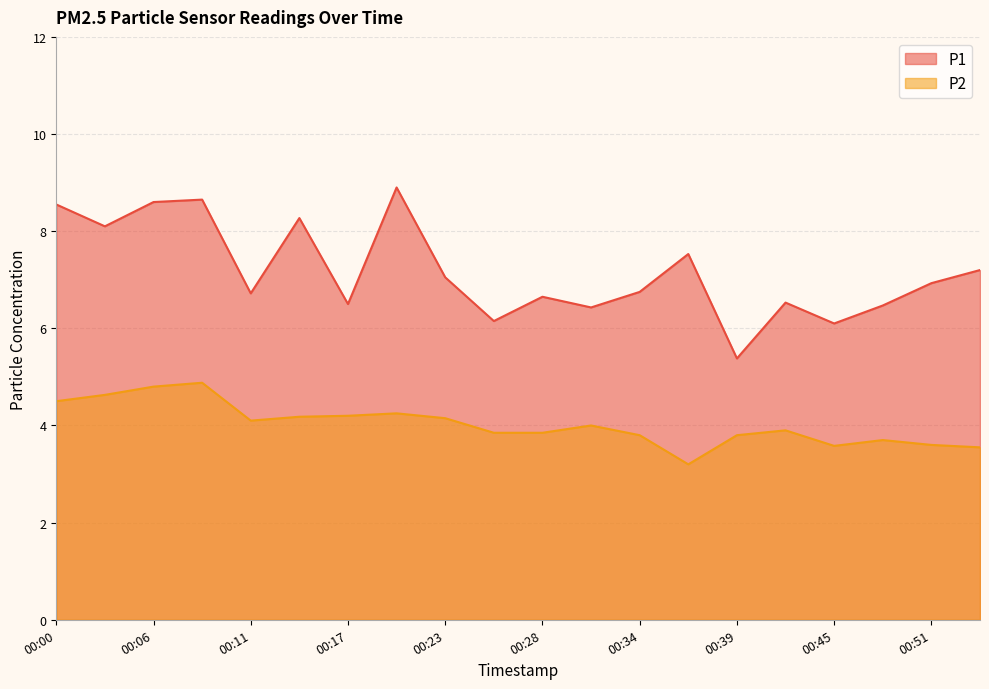

Rank the series by their average value, from lowest to highest.

P2, P1